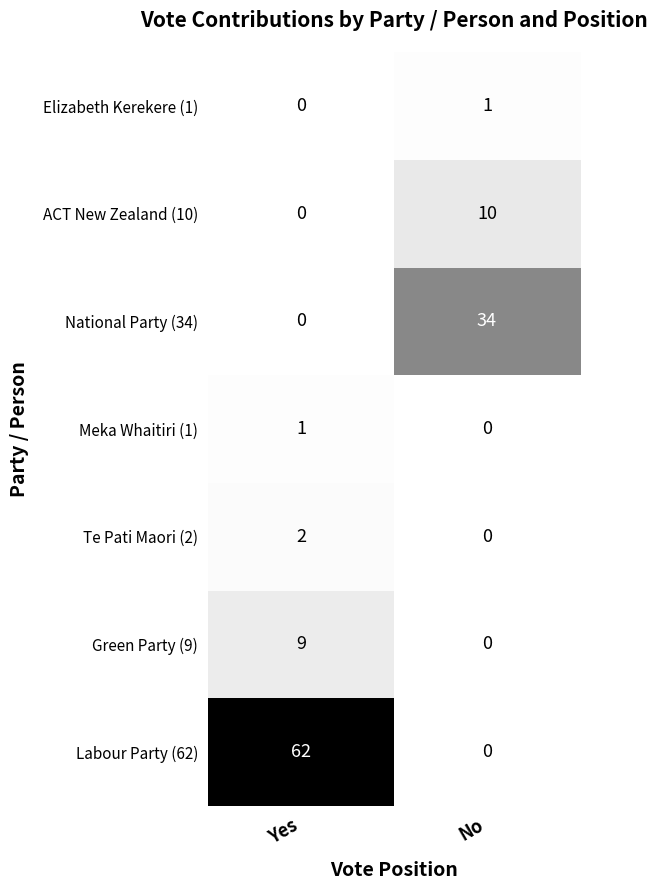

What is the difference between the highest and lowest values at Yes?

62